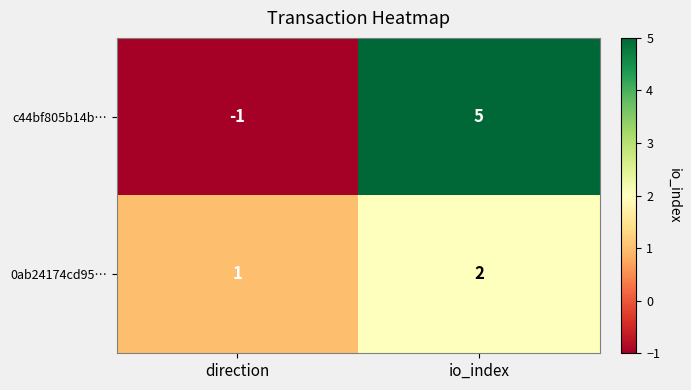

What is the sum of the 0ab24174cd95… values at io_index and direction?

3